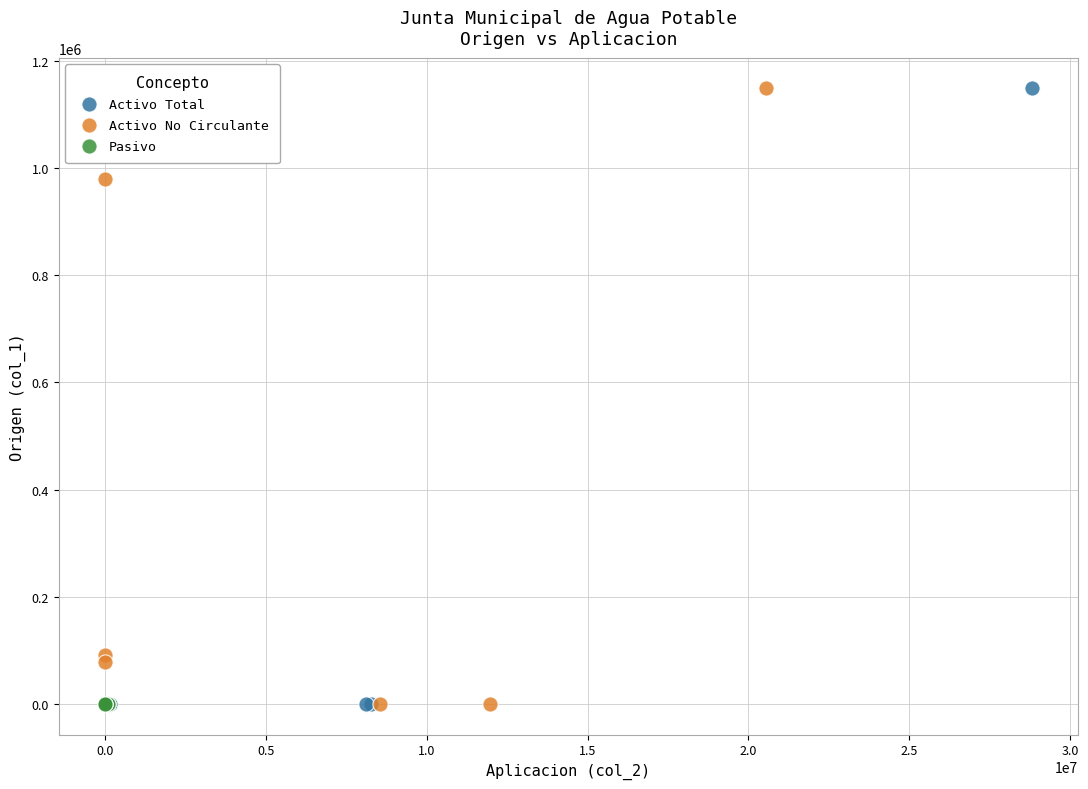

What are all the series names shown in the legend?

Activo Total, Activo No Circulante, Pasivo